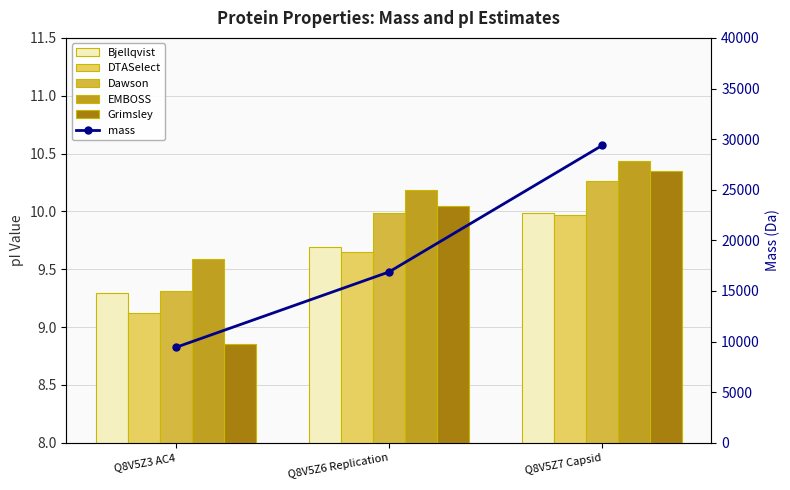

What position from the right is Q8V5Z6 Replication?

2